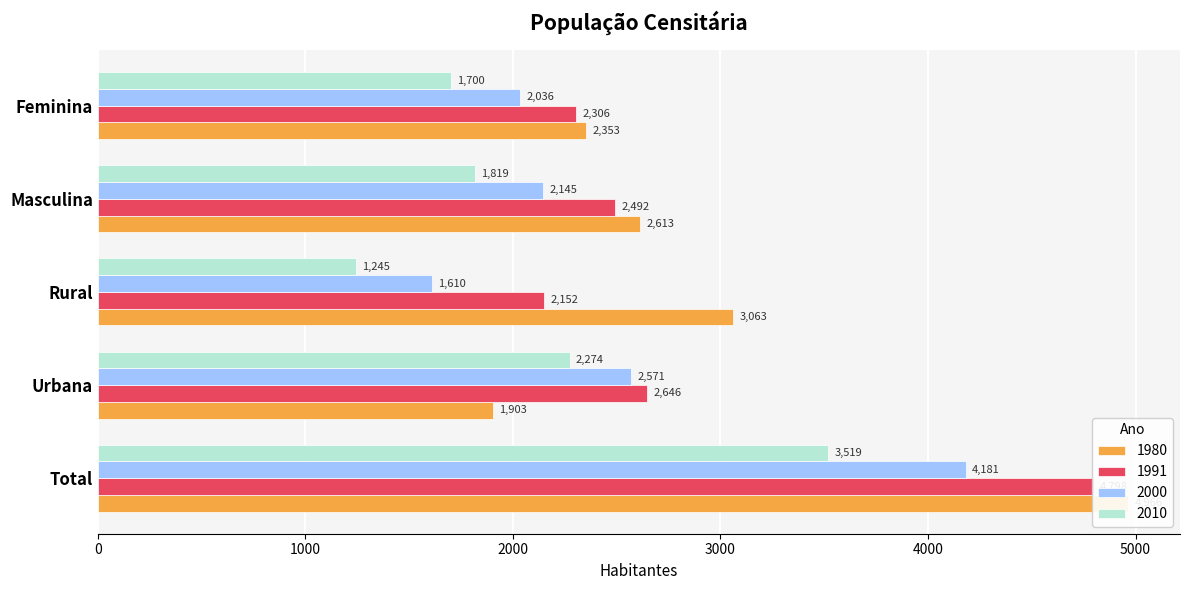

What is the sum of all 2010 values?

10557